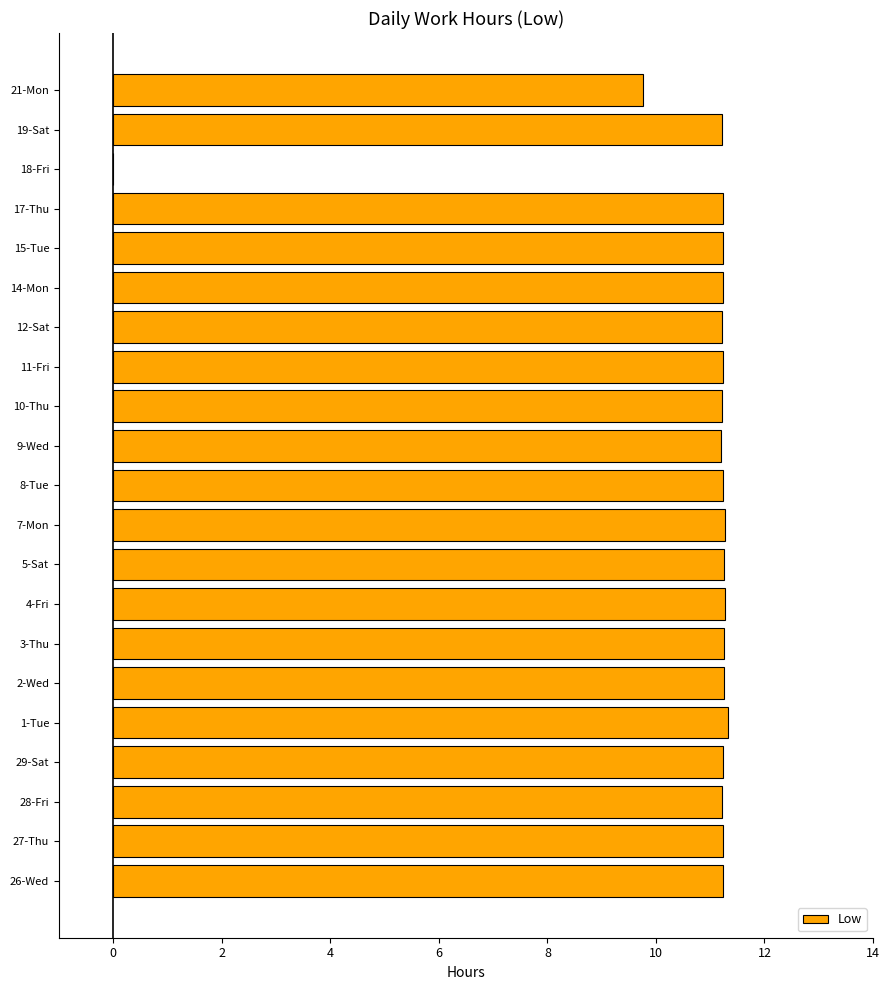

Approximately how many times larger is the value at 4-Fri compared to 15-Tue?

1.0